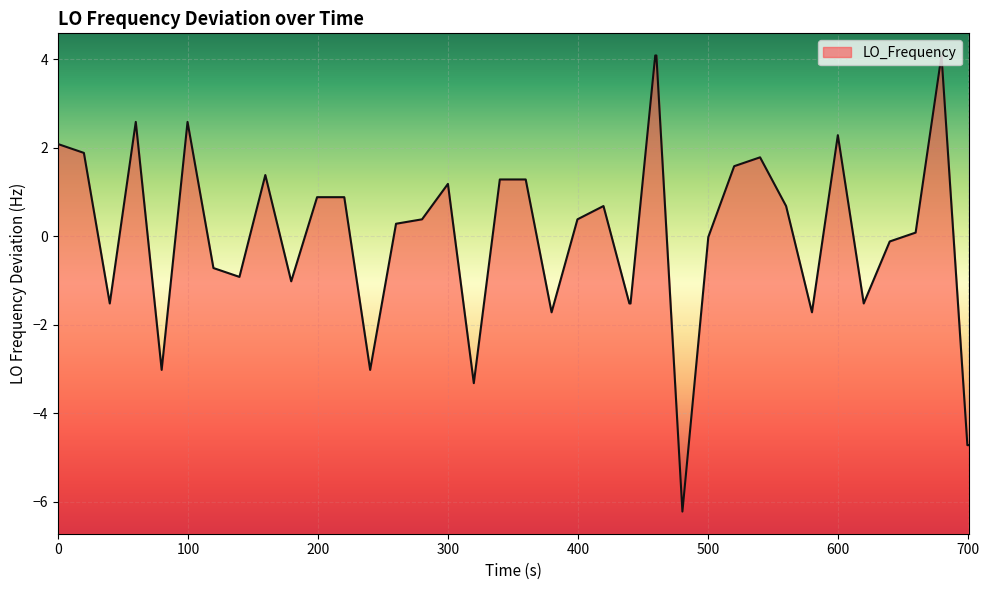

What is the value of the 26th point from the left?

4.1